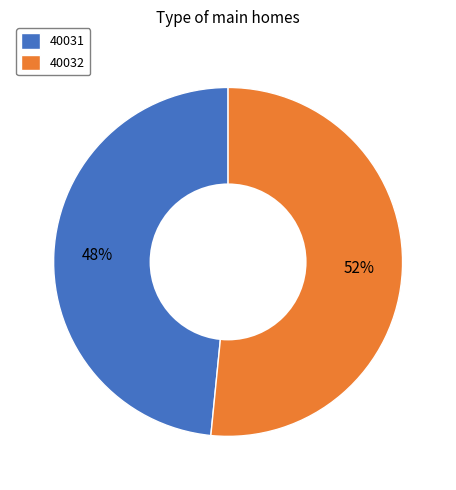

To the nearest percent, what portion does 40031 represent?

48%